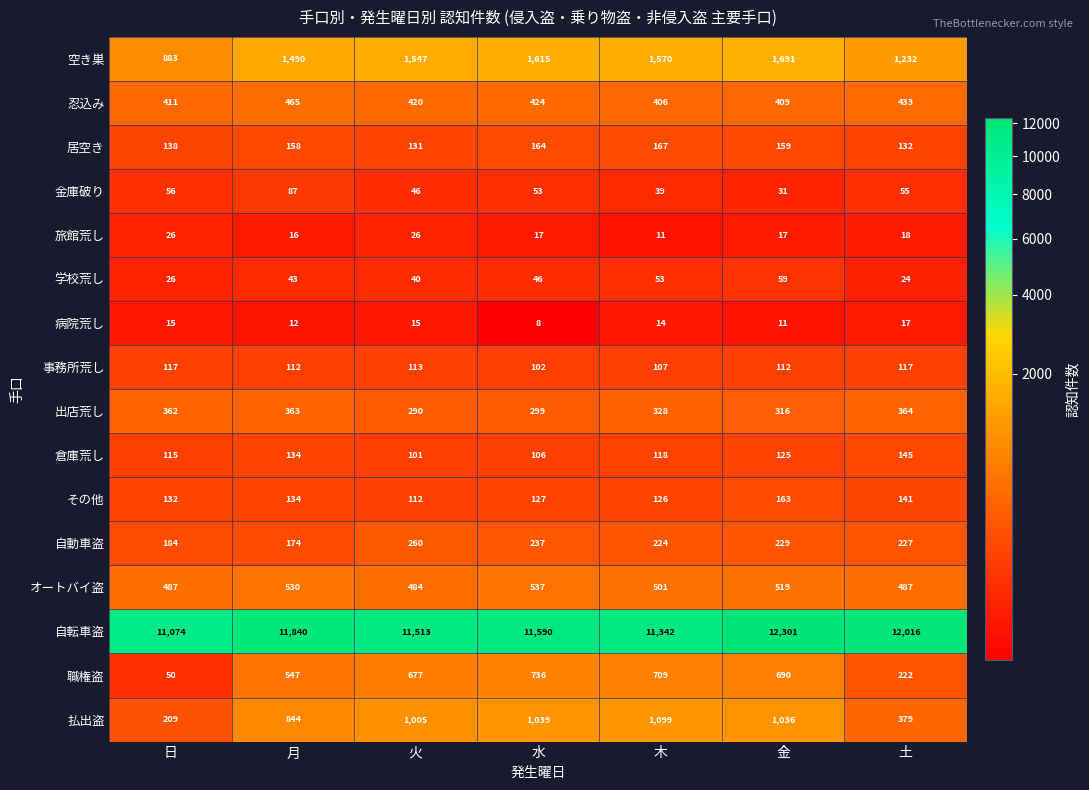

Which series changed the most between 月 and 木?

自転車盗